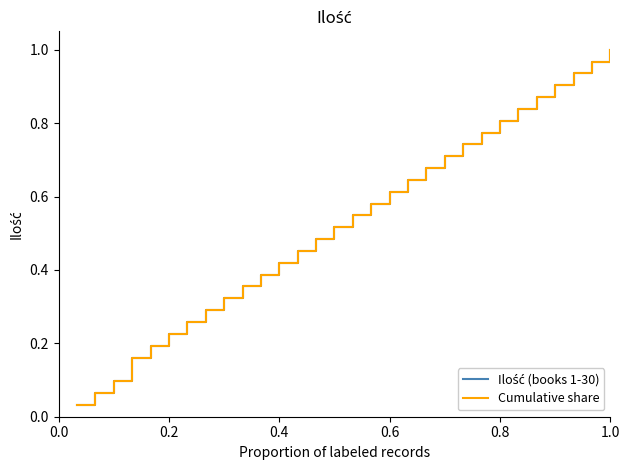

Which label corresponds to the largest value in the chart?

1.0